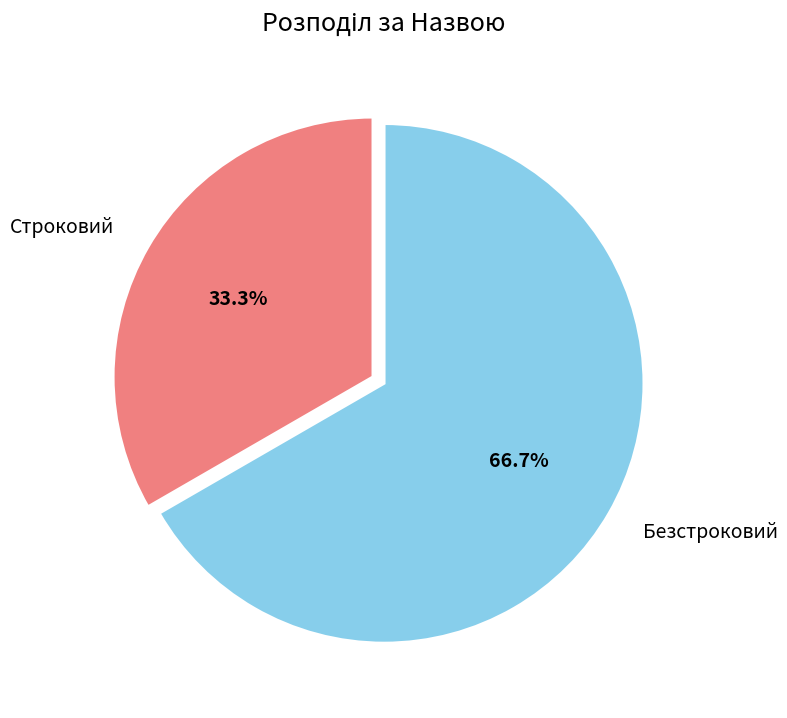

Between Безстроковий and Строковий, which is larger?

Безстроковий